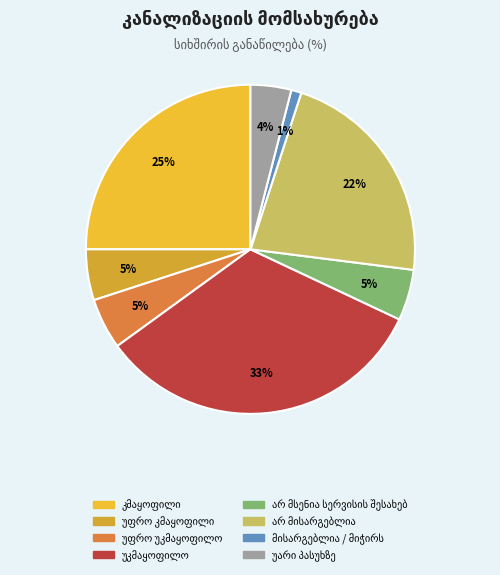

The უფრო უკმაყოფილო slice represents 5% of the pie. True or false?

True